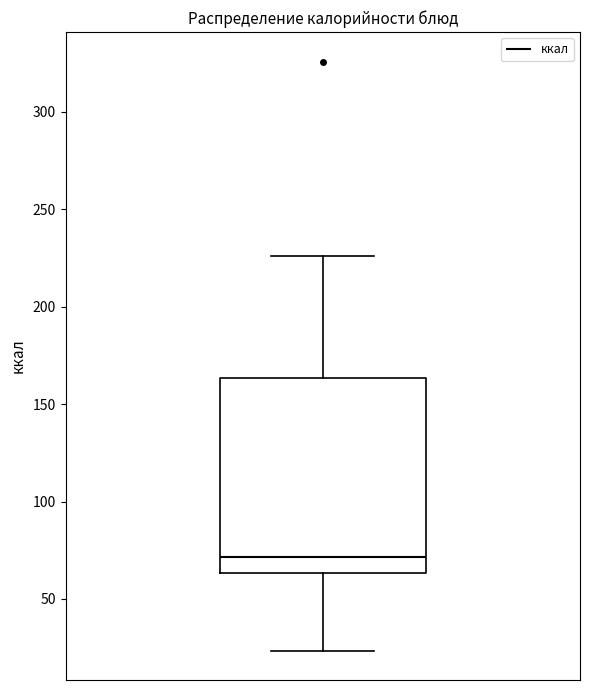

Read this box plot against the y-axis: the position of the median line, the range covered by the box, and the ends of both whiskers. The values are not printed on the chart, so give them approximately, as read against the axis.

median 70, box 65 to 165, whiskers 25 to 225